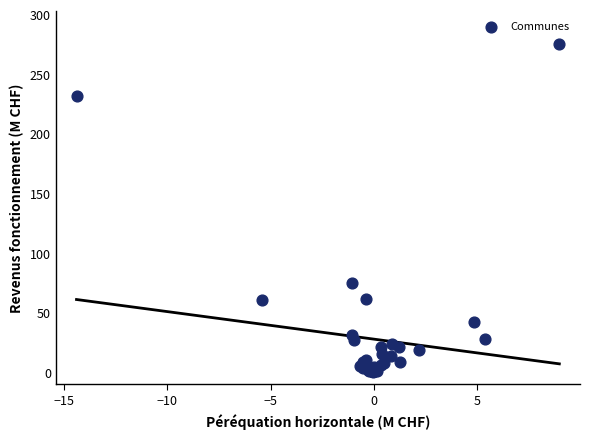

What Y value in the scatter plot is closest to 137?

74.4